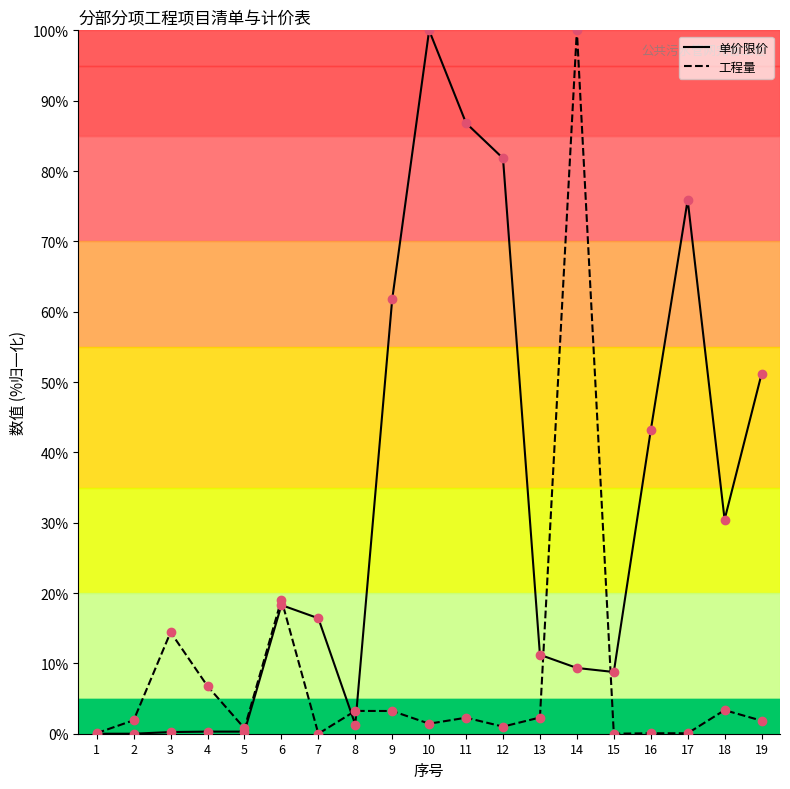

Rank the series by their average value, from lowest to highest.

工程量, 单价限价